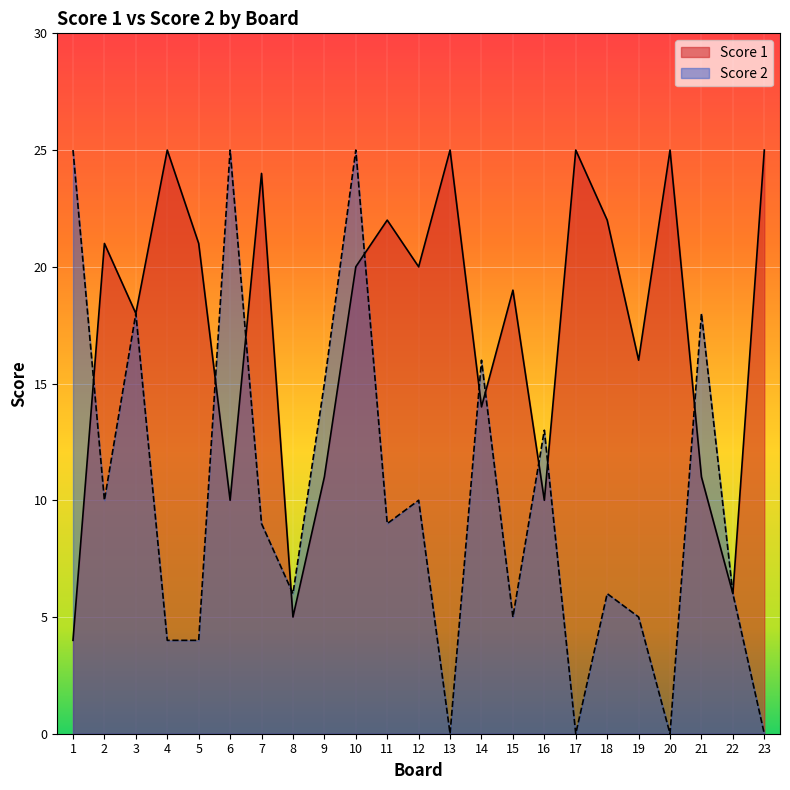

Between 18 and 19, which series saw the biggest shift?

Score 1